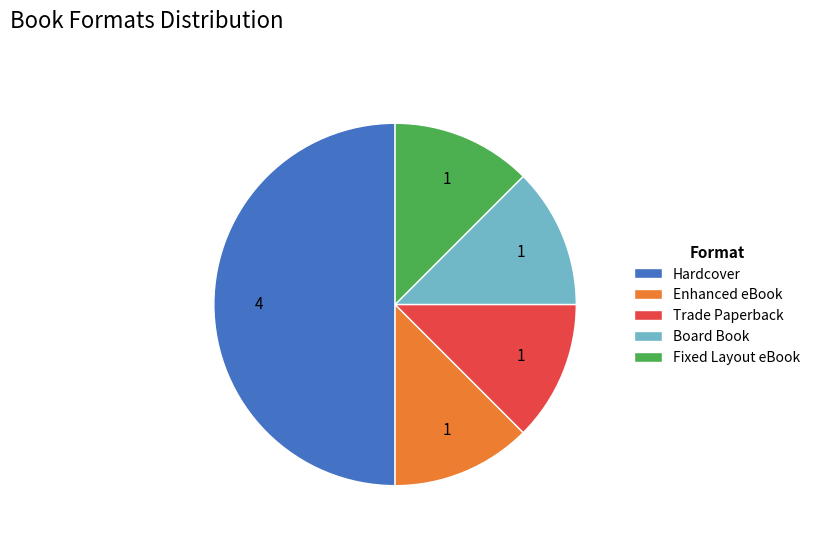

True or false: Trade Paperback accounts for 7% of the total.

False